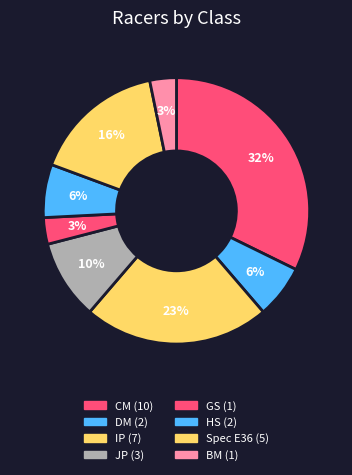

Does Spec E36 represent more than half of the total?

No